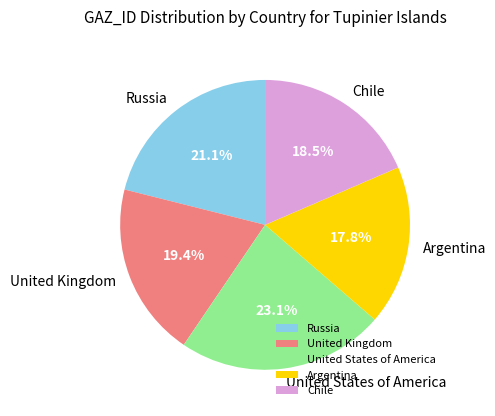

Does Chile represent more than half of the total?

No